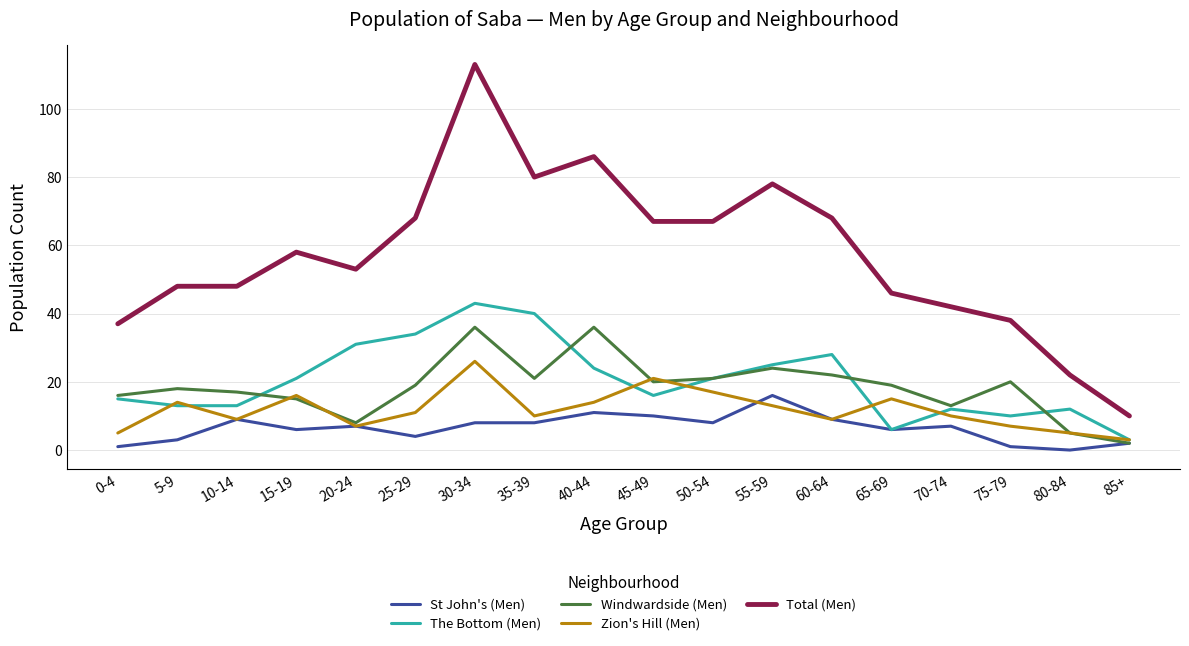

What is the lowest value of the The Bottom (Men) series?

3